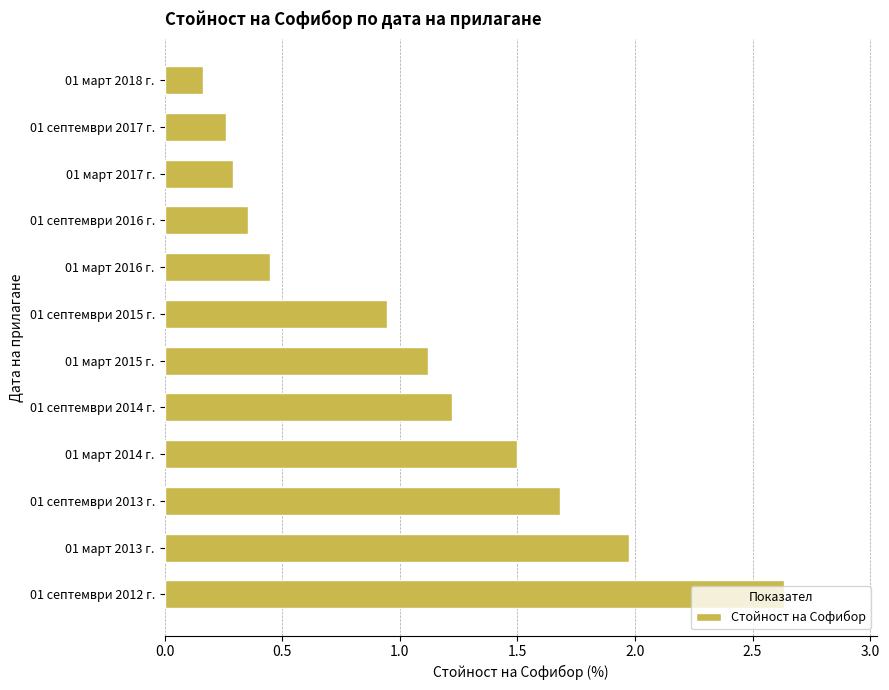

Which label corresponds to the largest value in the chart?

01 септември 2012 г.